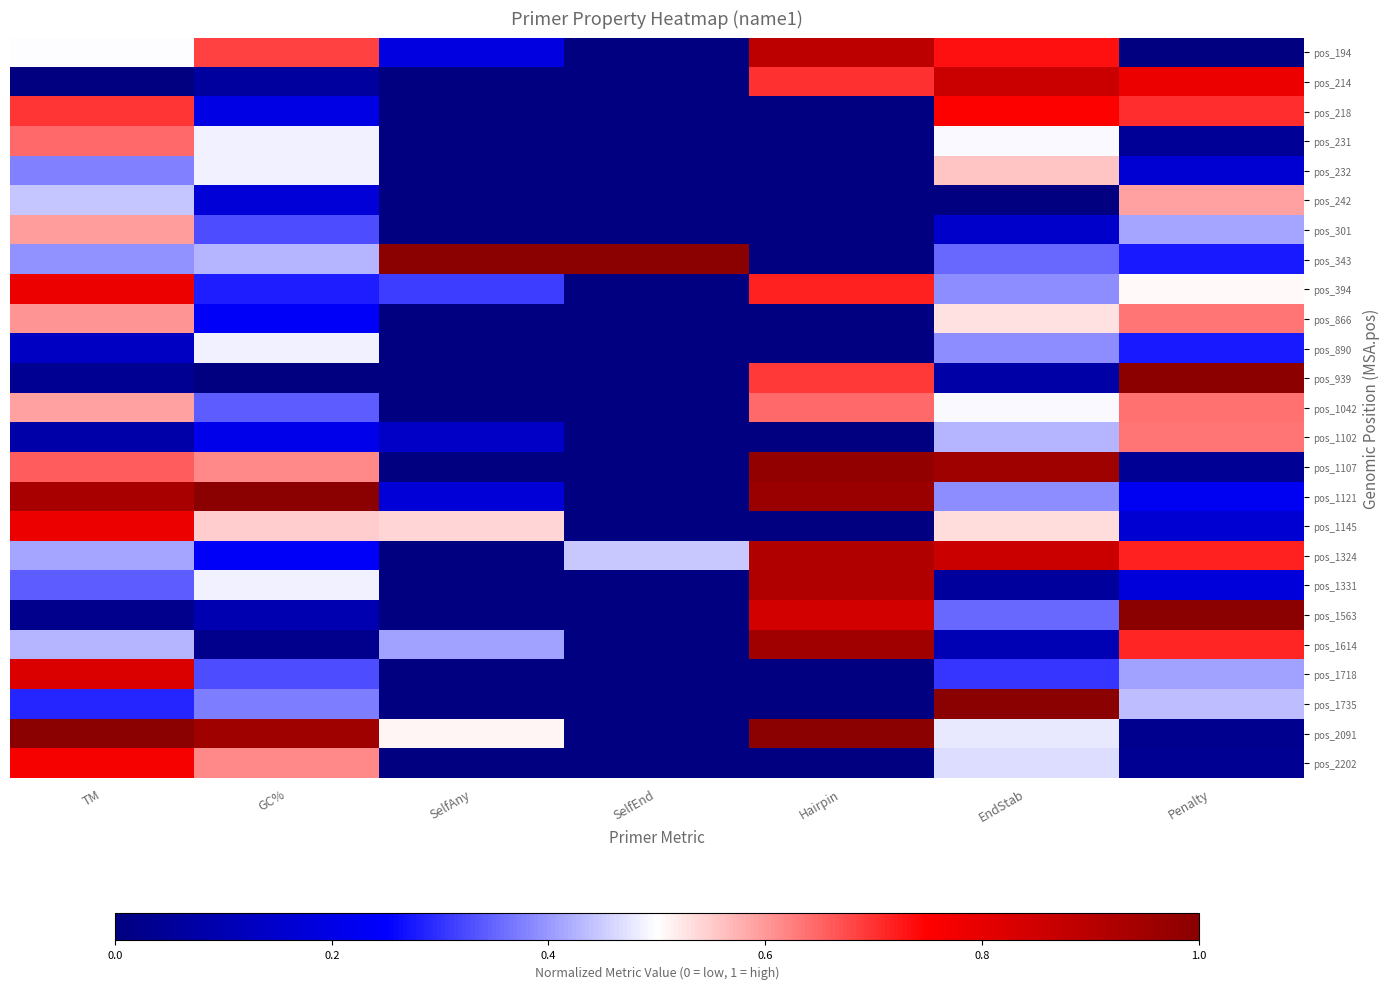

Which series has the largest range (max minus min)?

pos_343